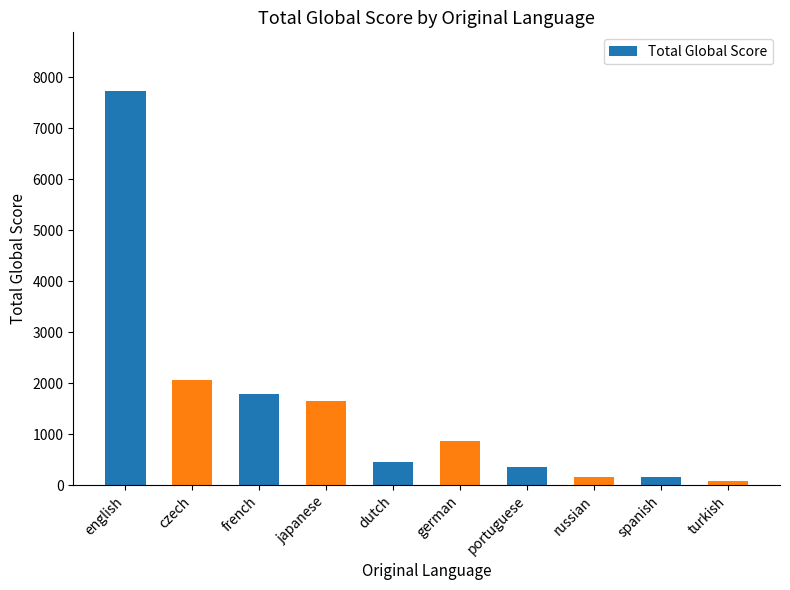

How many series are shown in this chart?

1